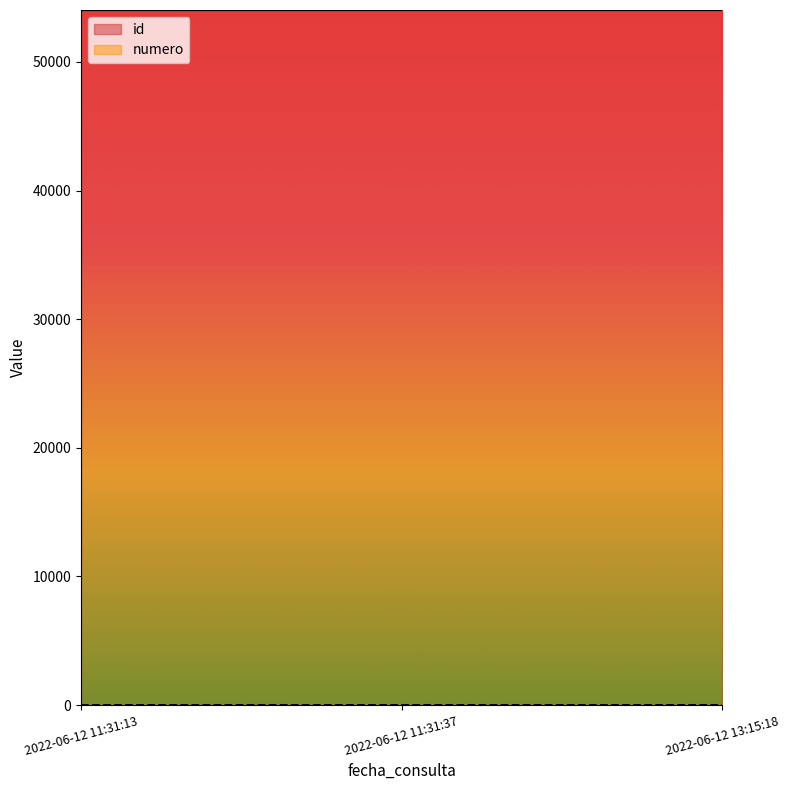

Count the id values in the range 54029 to 54031.

3